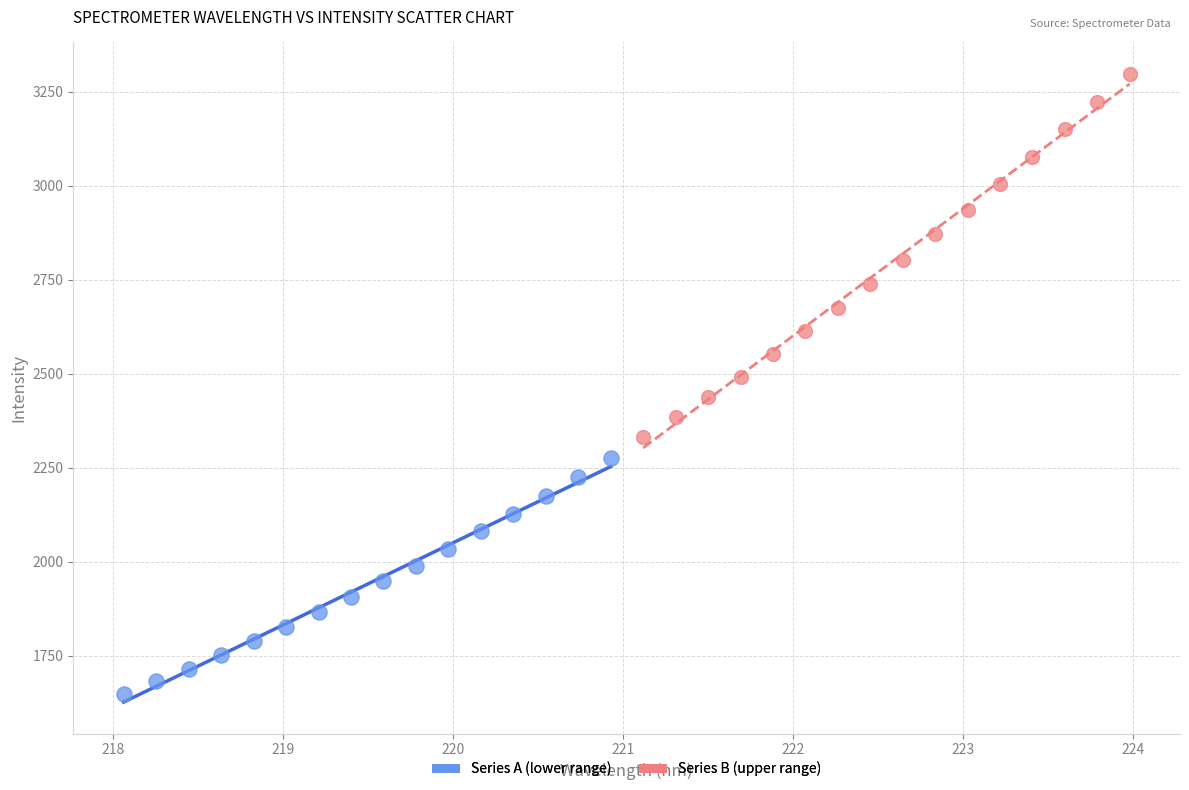

Which series reaches the maximum Y coordinate?

Series B (upper range)